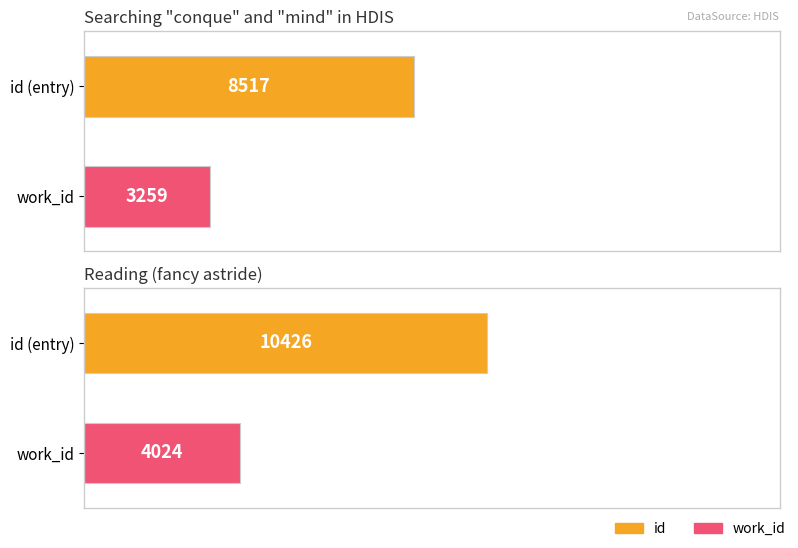

Is it true that work_id equals 2685 at Reading (endeavours)?

False